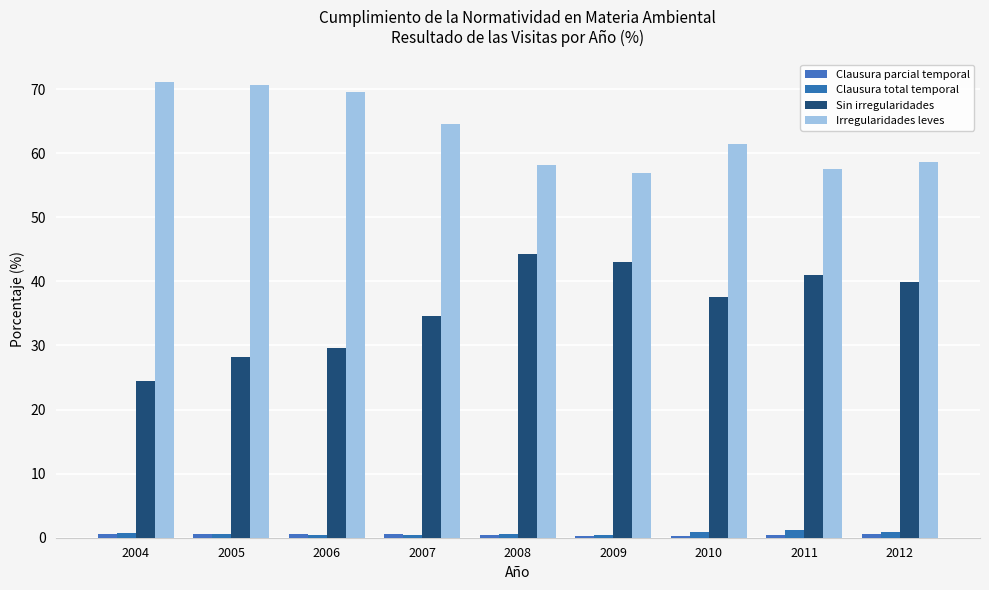

List the labels in order of Sin irregularidades value, largest first.

2008, 2009, 2011, 2012, 2010, 2007, 2006, 2005, 2004